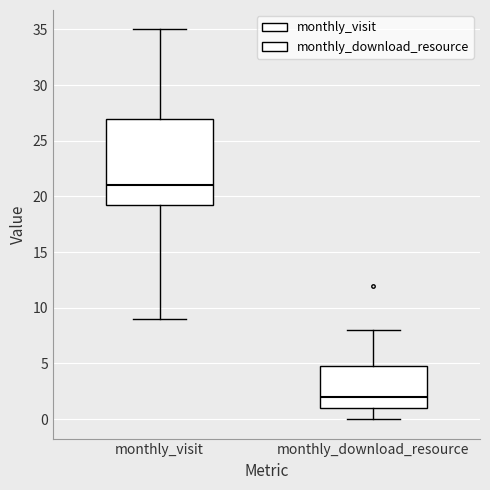

Reading left to right, transcribe this box plot: for each box, give where its median line is, the range the box spans, and where its two whiskers end, as read against the y-axis. The values are not printed on the chart, so give them approximately, as read against the axis.

monthly_visit: median 21.0, box 19.5 to 27.0, whiskers 9.0 to 35.0
monthly_download_resource: median 2.0, box 1.0 to 5.0, whiskers 0.0 to 8.0